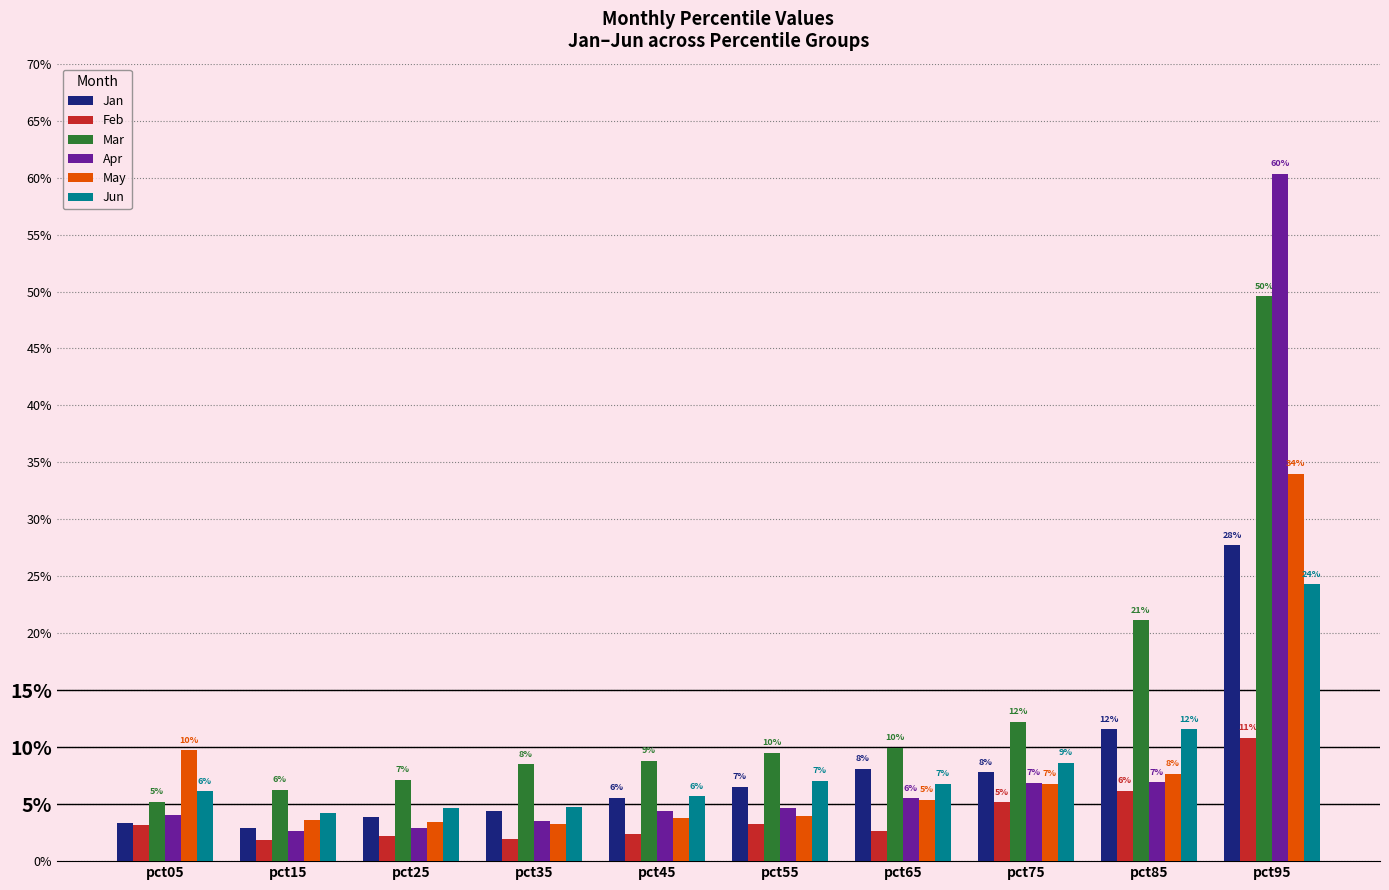

What are all the series names shown in the legend?

Jan, Feb, Mar, Apr, May, Jun